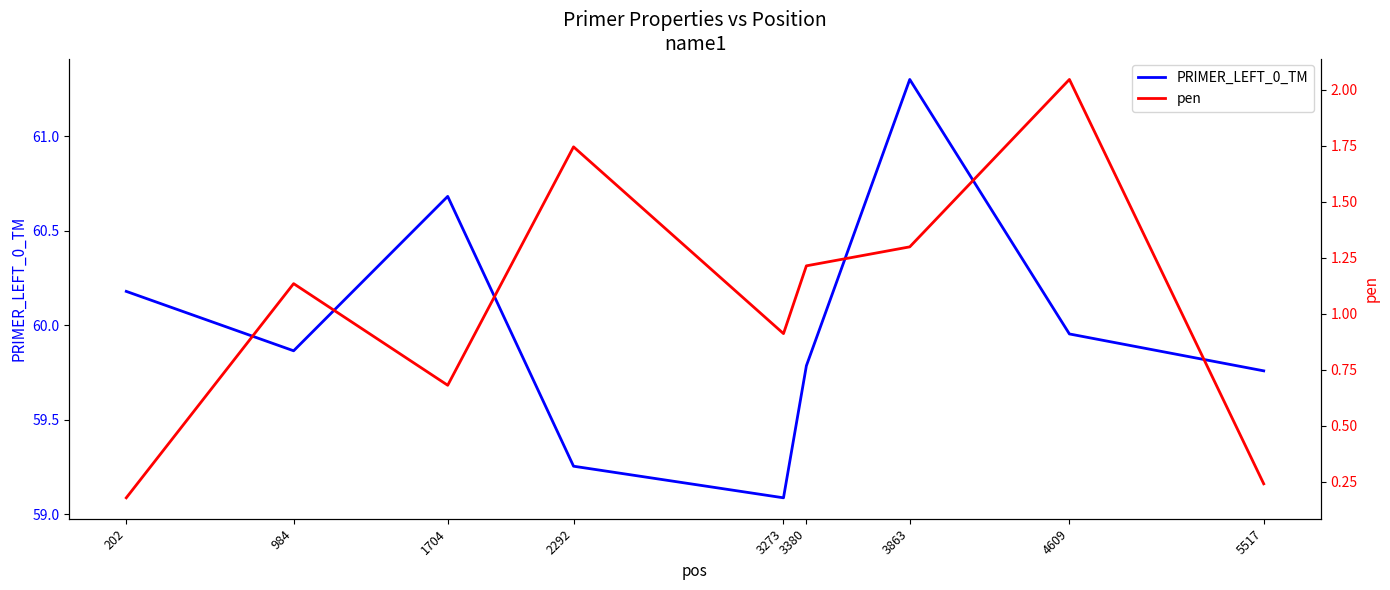

How many lines are shown in the chart?

2